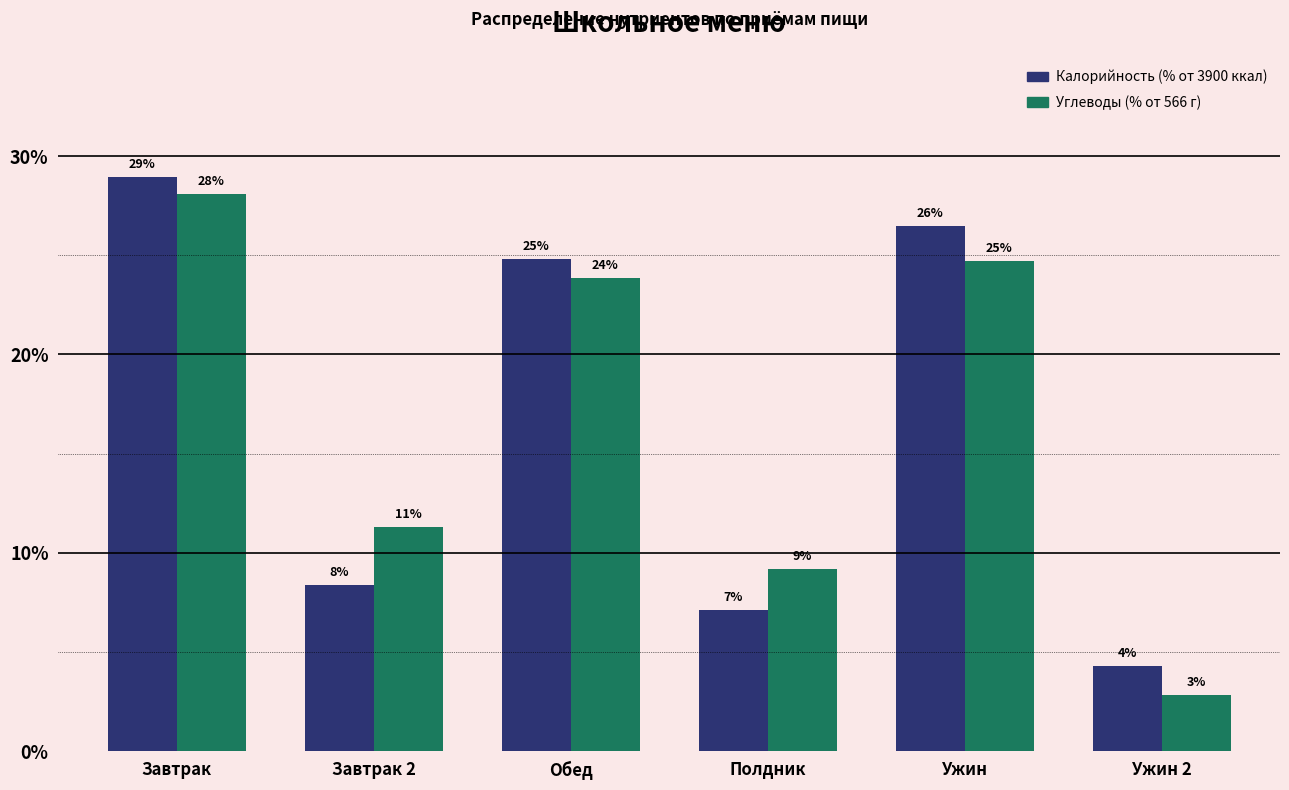

Does the chart contain stacked bars?

No